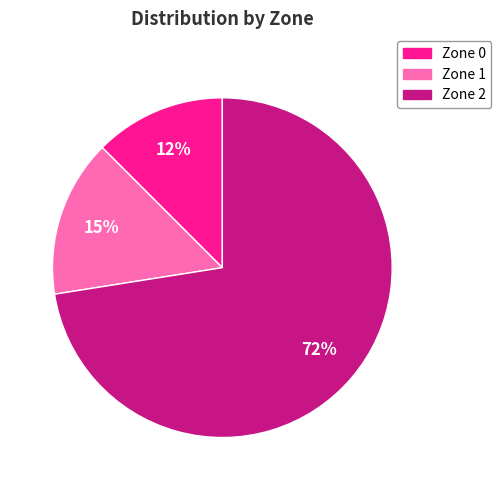

The Zone 2 slice represents 73% of the pie. True or false?

True